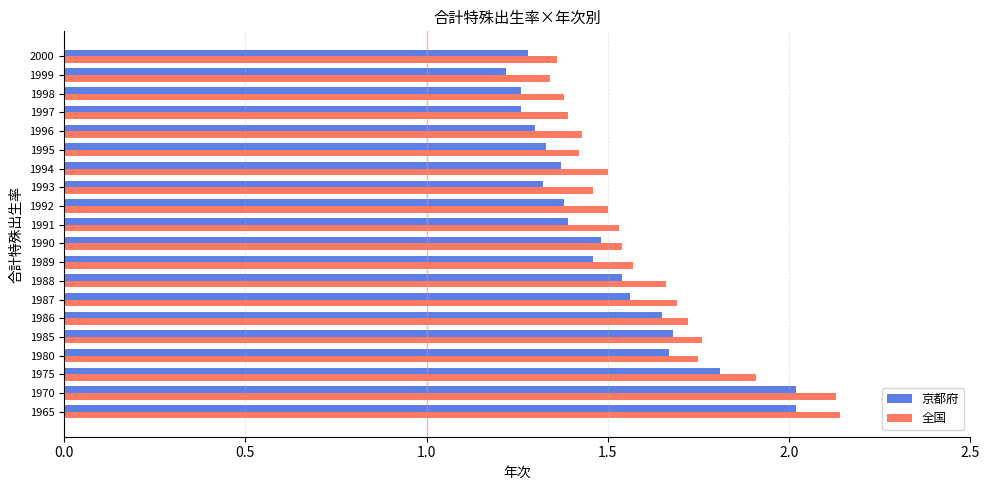

What is the smallest value displayed?

1.2